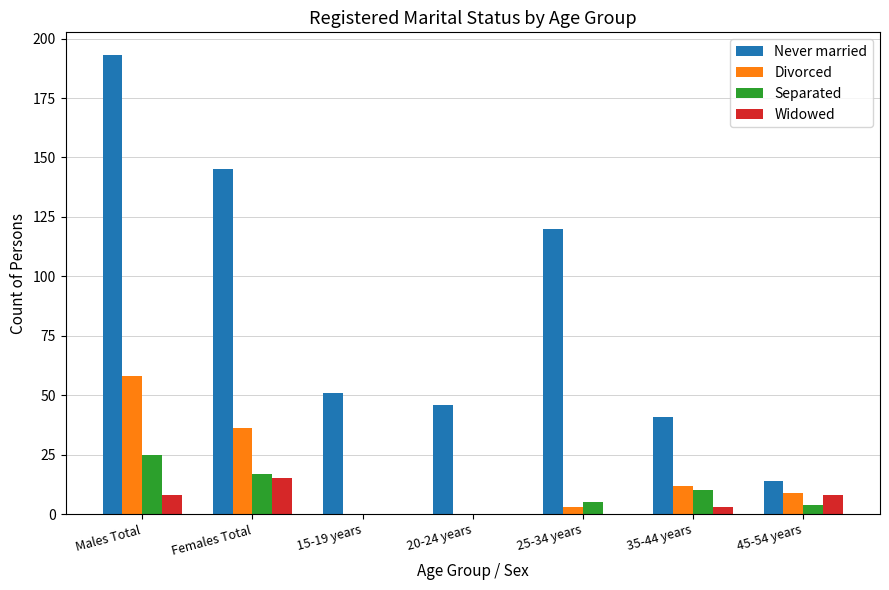

What is the sum of all Never married values?

610